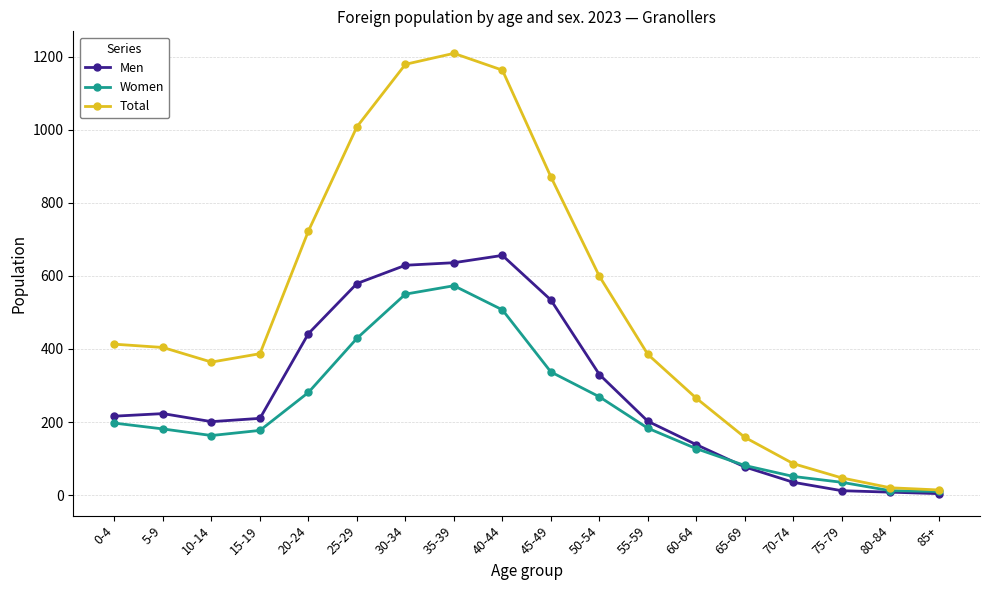

Which series has the widest spread of values?

Total